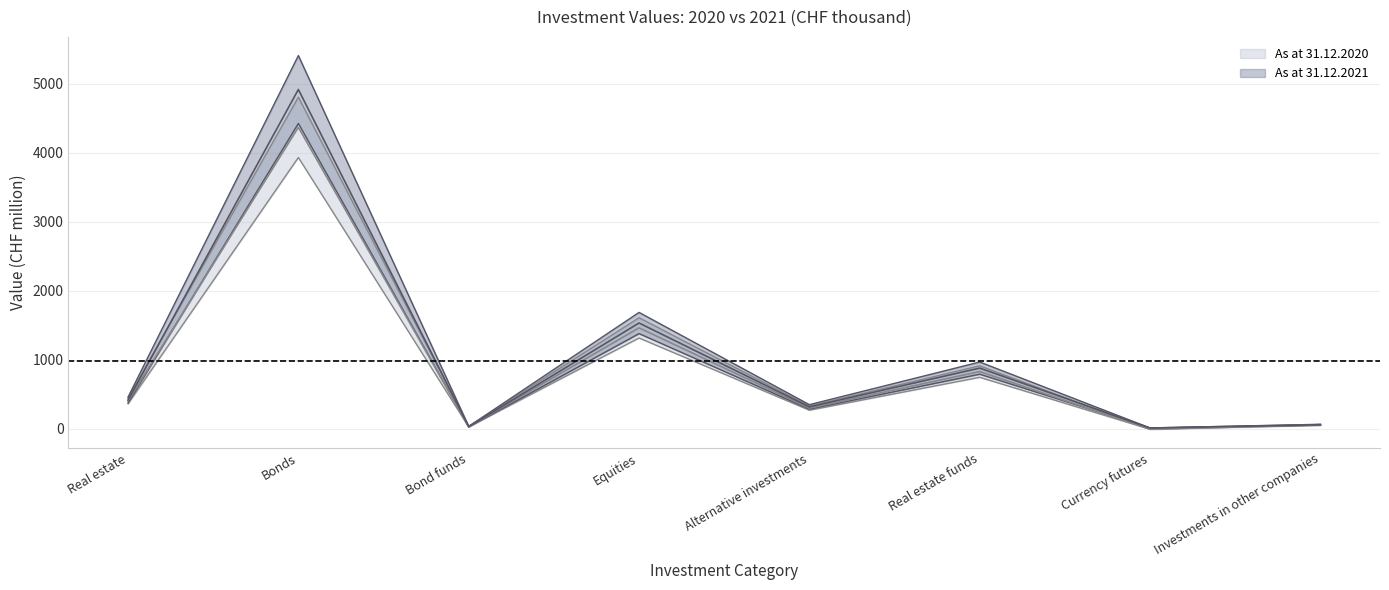

Reading right to left, extract all data points from this chart.

As at 31.12.2020: Investments in other companies=64.5	Currency futures=-5.1	Real estate funds=914.4	Alternative investments=331.8	Equities=1611.2	Bond funds=36.9	Bonds=4809.1	Real estate=446.2
As at 31.12.2021: Investments in other companies=61.0	Currency futures=12.7	Real estate funds=881.4	Alternative investments=319.4	Equities=1535.2	Bond funds=33.2	Bonds=4919.7	Real estate=418.8